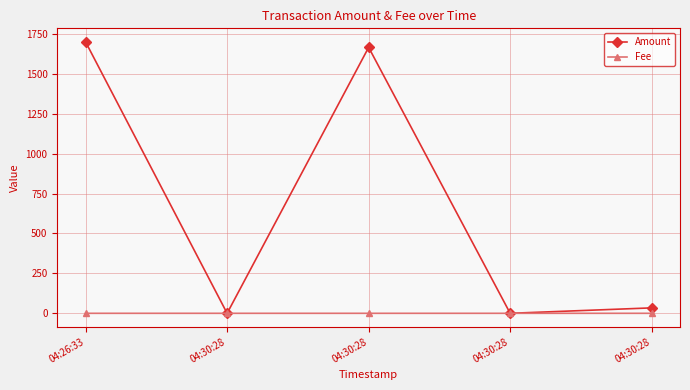

Count the number of categories in the chart.

5